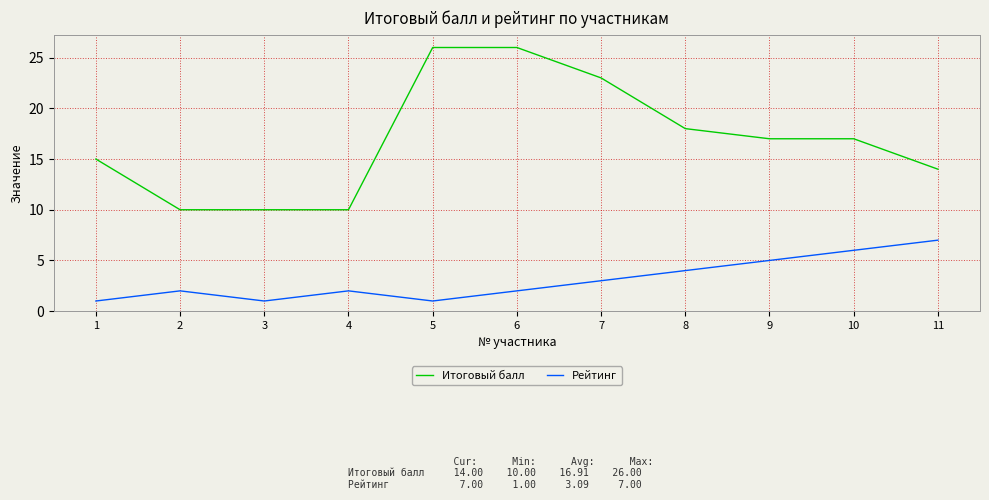

Is it true that Рейтинг equals 6 at 10?

True